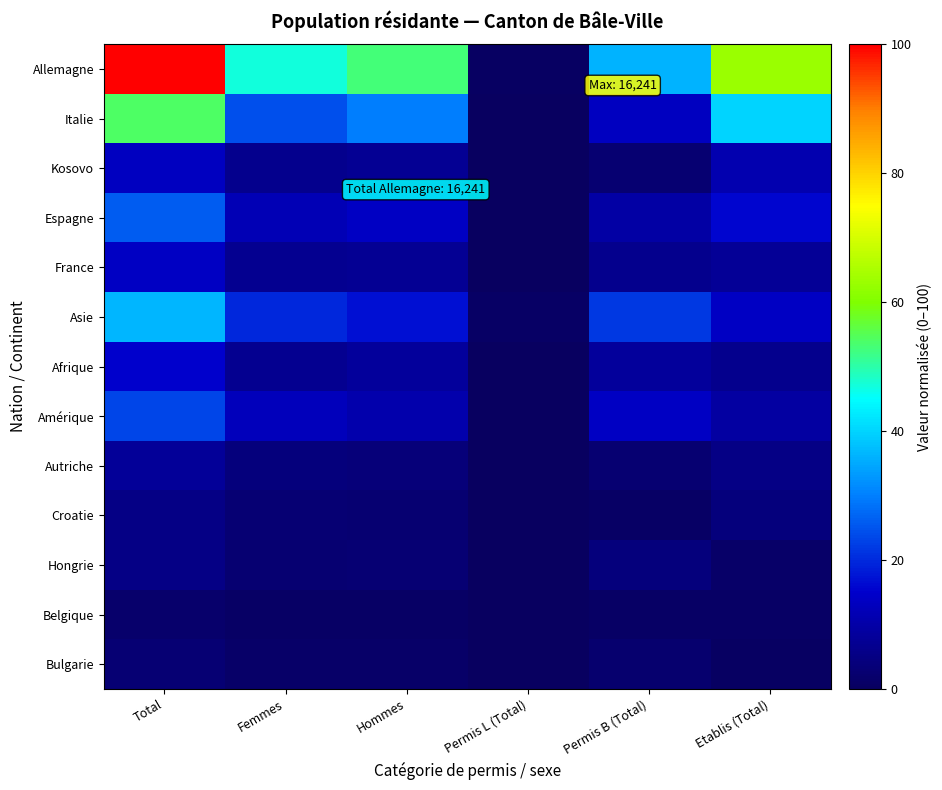

Reading right to left, list all the values displayed in this chart.

Allemagne: Etablis (Total)=63.2	Permis B (Total)=36.3	Permis L (Total)=0.4	Hommes=52.9	Femmes=47.1	Total=100.0
Italie: Etablis (Total)=40.0	Permis B (Total)=13.7	Permis L (Total)=0.2	Hommes=29.7	Femmes=24.3	Total=54.0
Kosovo: Etablis (Total)=11.0	Permis B (Total)=2.5	Permis L (Total)=0.0	Hommes=7.1	Femmes=6.5	Total=13.5
Espagne: Etablis (Total)=16.0	Permis B (Total)=9.5	Permis L (Total)=0.3	Hommes=13.8	Femmes=12.0	Total=25.8
France: Etablis (Total)=7.5	Permis B (Total)=6.3	Permis L (Total)=0.1	Hommes=7.1	Femmes=6.8	Total=13.9
Asie: Etablis (Total)=14.0	Permis B (Total)=21.5	Permis L (Total)=1.0	Hommes=16.9	Femmes=19.6	Total=36.5
Afrique: Etablis (Total)=6.6	Permis B (Total)=8.3	Permis L (Total)=0.1	Hommes=8.3	Femmes=6.6	Total=15.0
Amérique: Etablis (Total)=9.2	Permis B (Total)=13.7	Permis L (Total)=0.4	Hommes=10.6	Femmes=12.7	Total=23.3
Autriche: Etablis (Total)=5.4	Permis B (Total)=2.4	Permis L (Total)=0.0	Hommes=3.8	Femmes=4.0	Total=7.8
Croatie: Etablis (Total)=4.2	Permis B (Total)=1.1	Permis L (Total)=0.0	Hommes=2.6	Femmes=2.8	Total=5.4
Hongrie: Etablis (Total)=1.3	Permis B (Total)=4.1	Permis L (Total)=0.1	Hommes=2.9	Femmes=2.6	Total=5.5
Belgique: Etablis (Total)=1.1	Permis B (Total)=0.8	Permis L (Total)=0.0	Hommes=1.1	Femmes=0.8	Total=1.9
Bulgarie: Etablis (Total)=0.6	Permis B (Total)=2.1	Permis L (Total)=0.0	Hommes=1.4	Femmes=1.3	Total=2.7